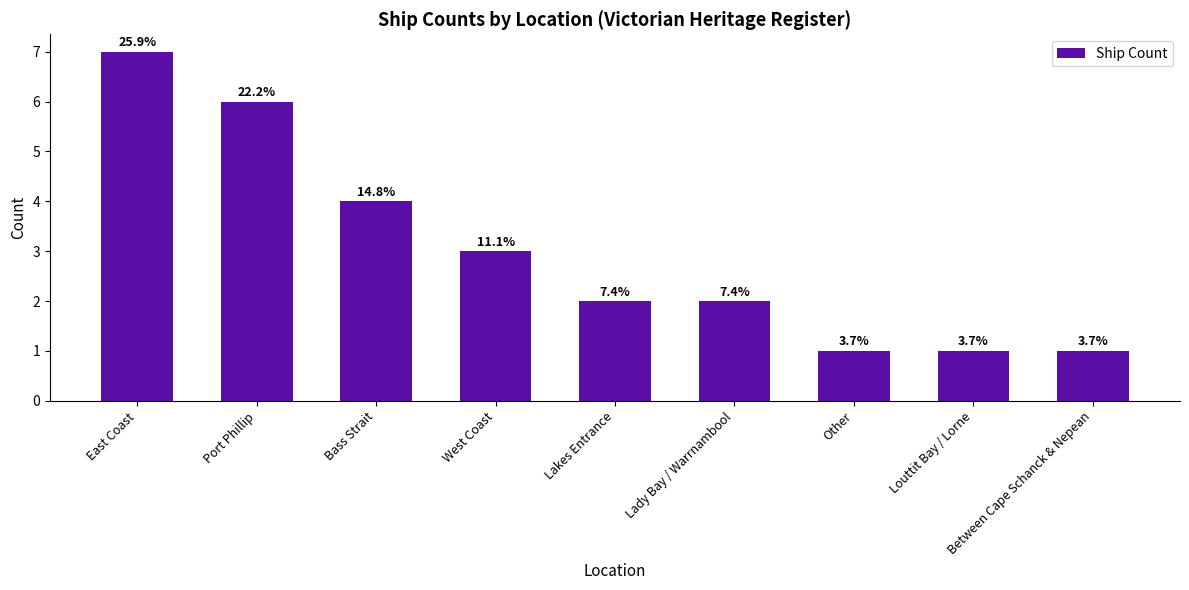

What is the average value?

3